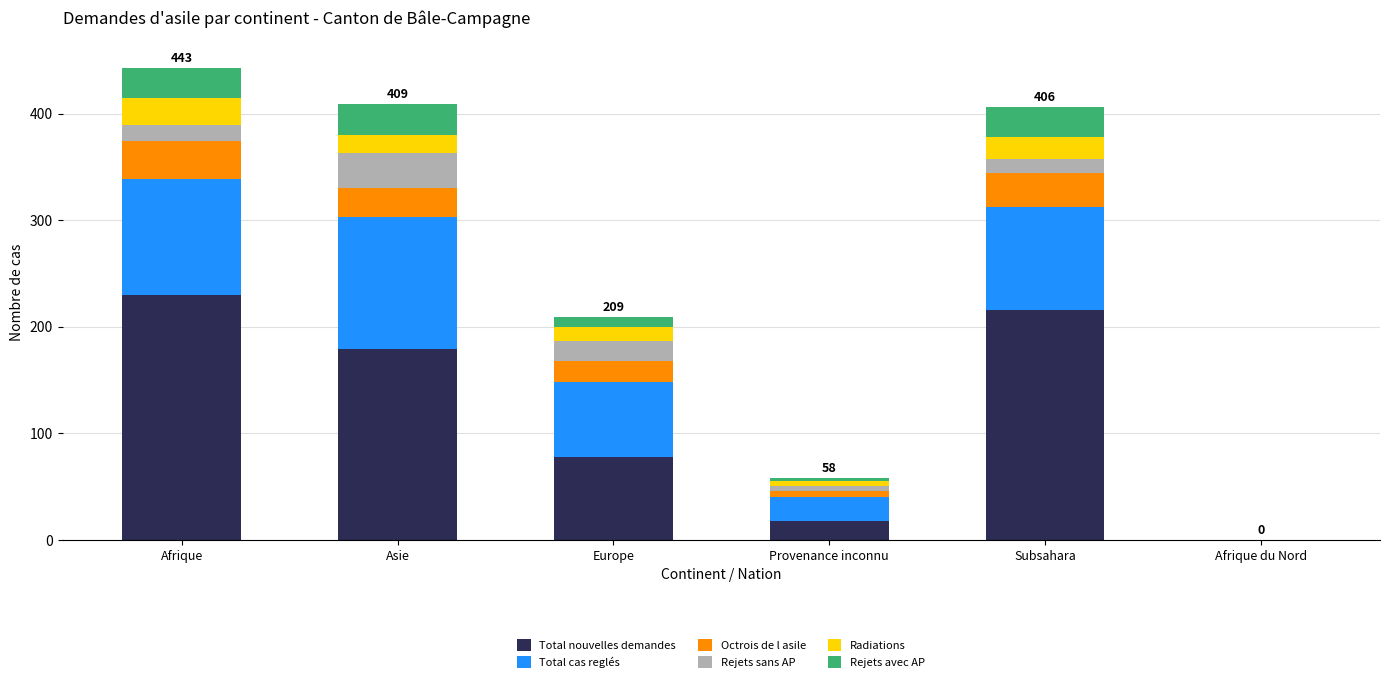

The Total nouvelles demandes series shows 216 at Subsahara. True or false?

True